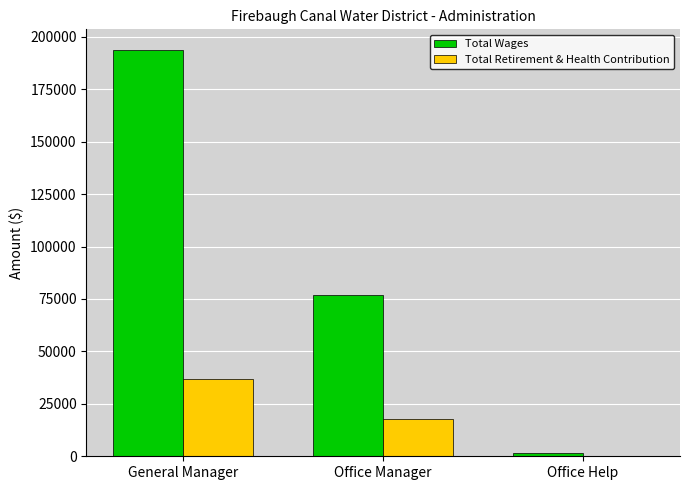

At which label does Total Retirement & Health Contribution reach its peak?

General Manager